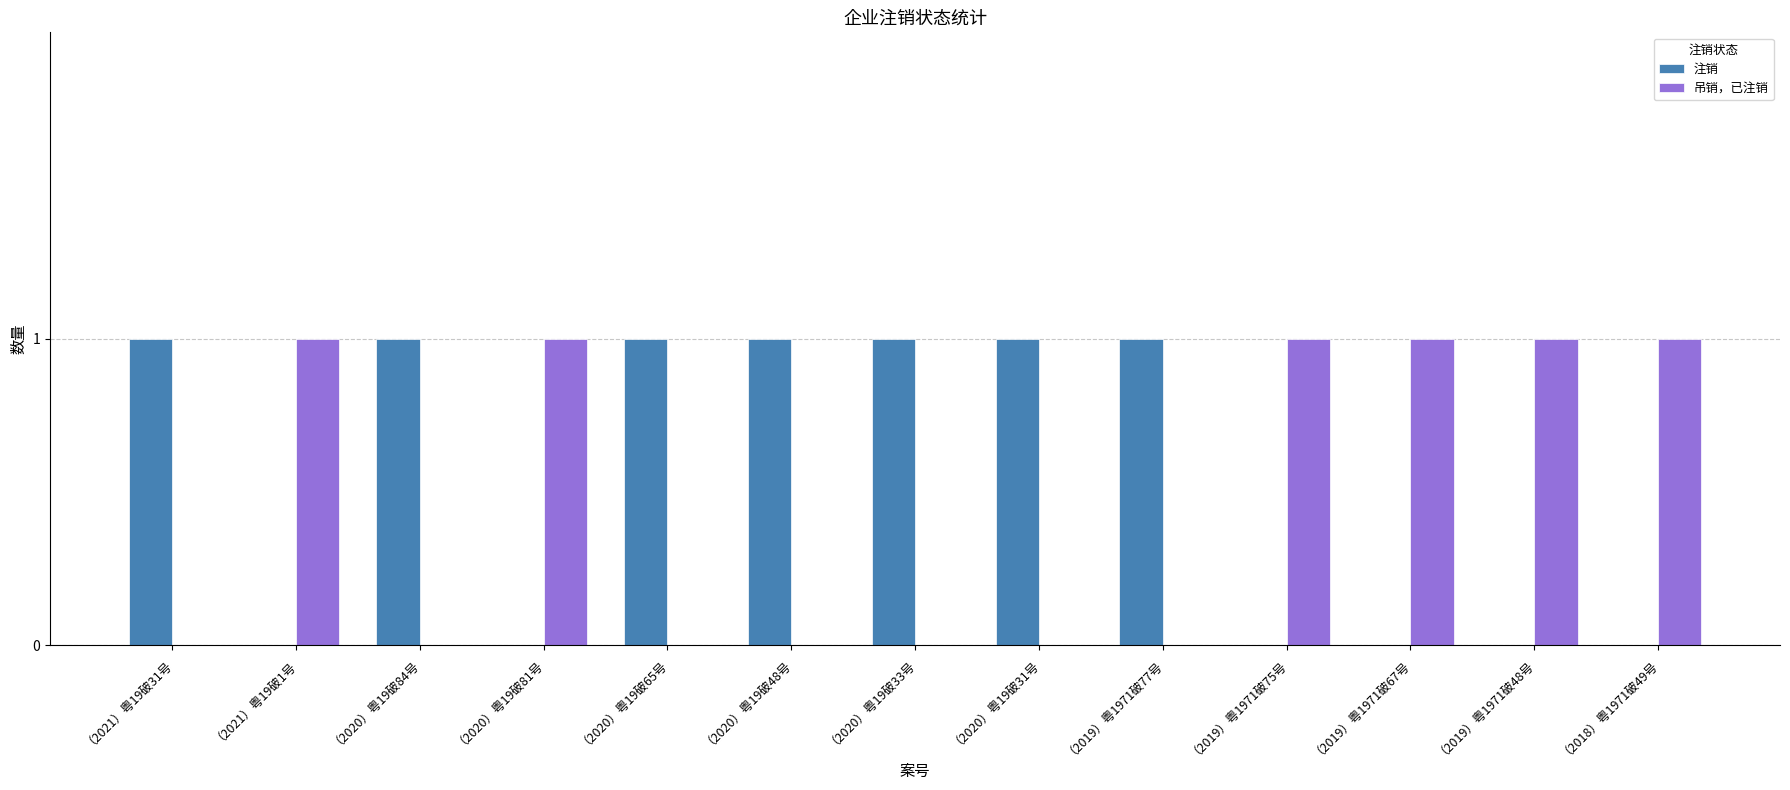

Is the value of 注销 at （2021）粤19破1号 greater than the value of 吊销，已注销 at （2019）粤1971破48号?

No